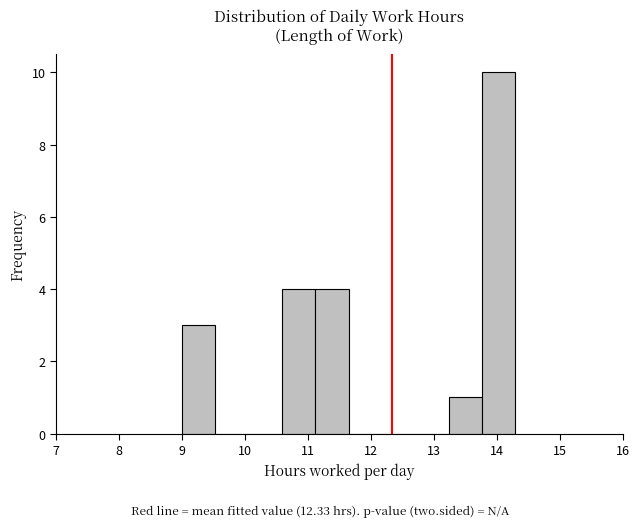

Which range on the x-axis has the tallest bar?

13.8 to 14.3